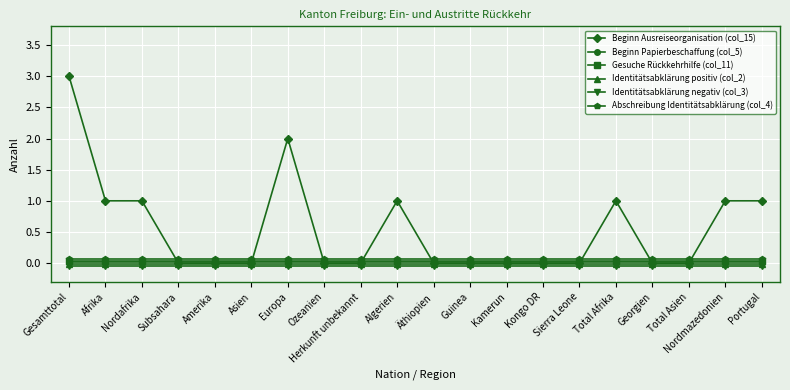

Is the value of Identitätsabklärung positiv (col_2) at Asien greater than the value of Beginn Papierbeschaffung (col_5) at Total Asien?

No